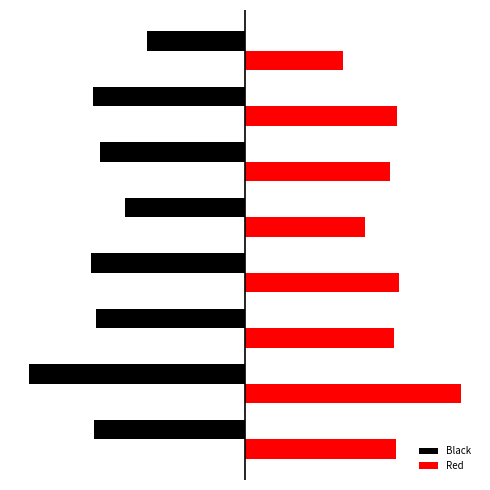

Which series has the widest spread of values?

Black